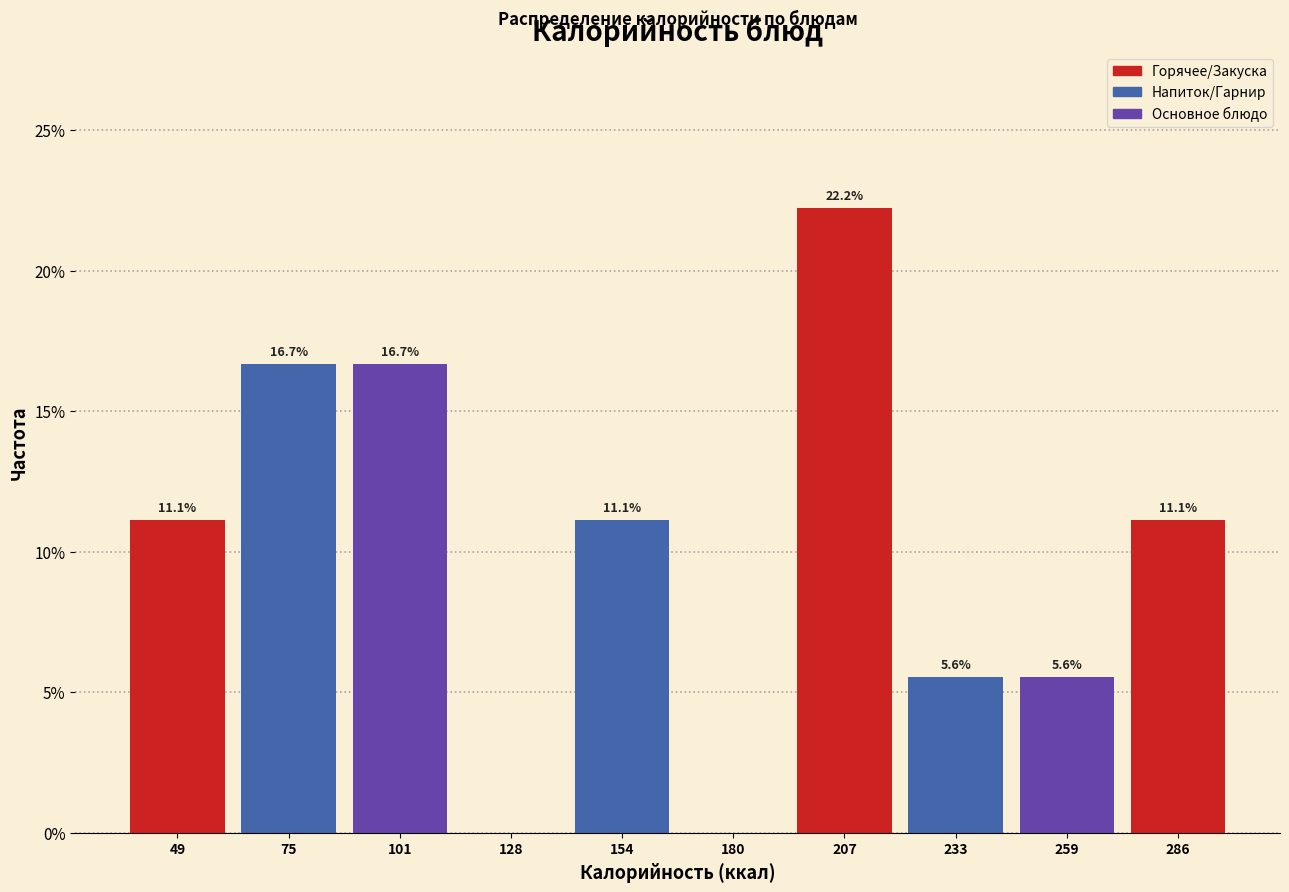

Reading left to right, list all the values displayed in this chart.

49=11.1	75=16.7	101=16.7	128=0.0	154=11.1	180=0.0	207=22.2	233=5.6	259=5.6	286=11.1